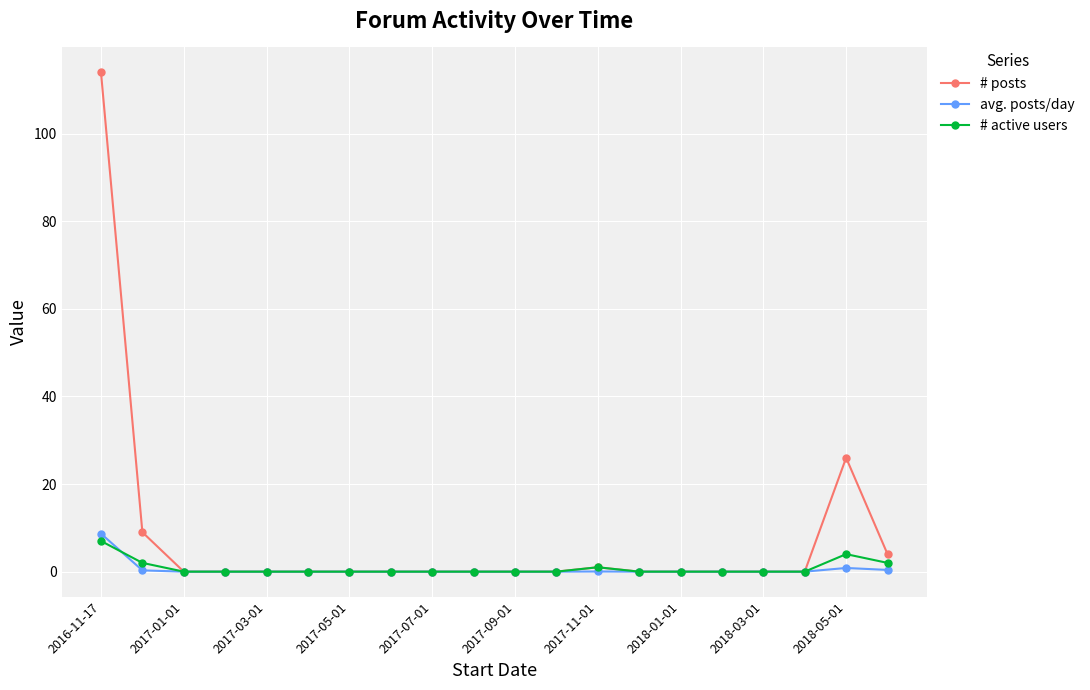

Which series has the widest spread of values?

# posts